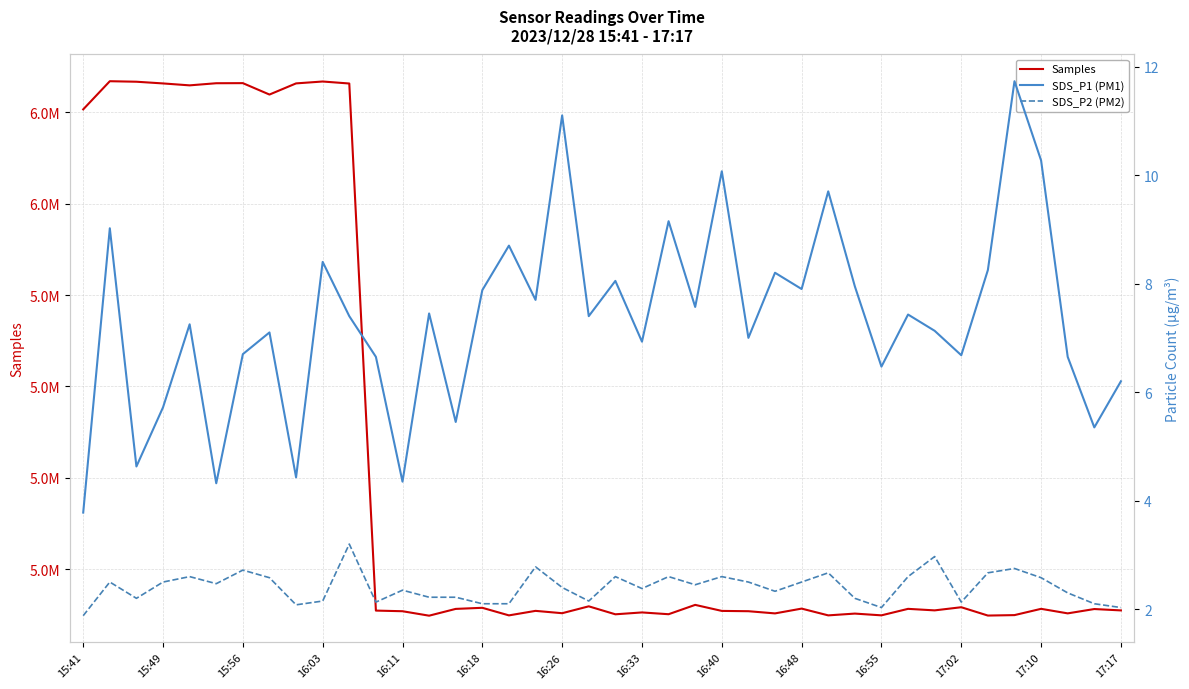

How many values in the SDS_P1 (PM1) series are below 7?

15